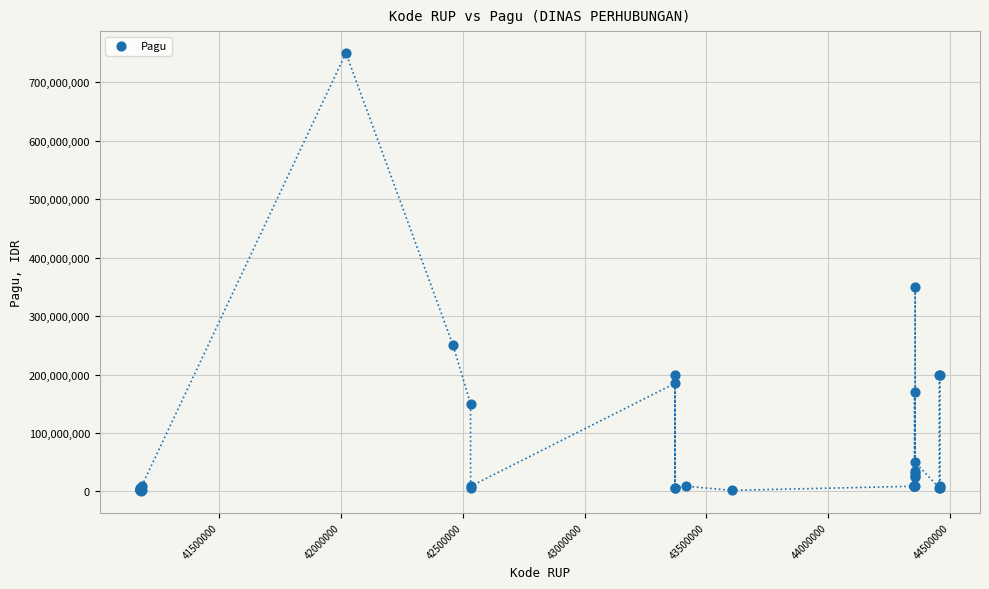

What Y value in the scatter plot is closest to 375721425?

350000000